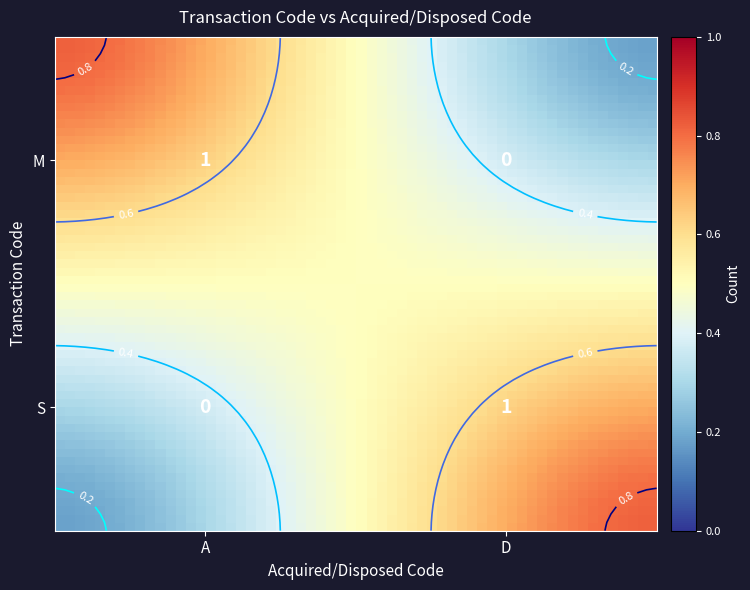

True or false: M has a value of 1 at A.

False